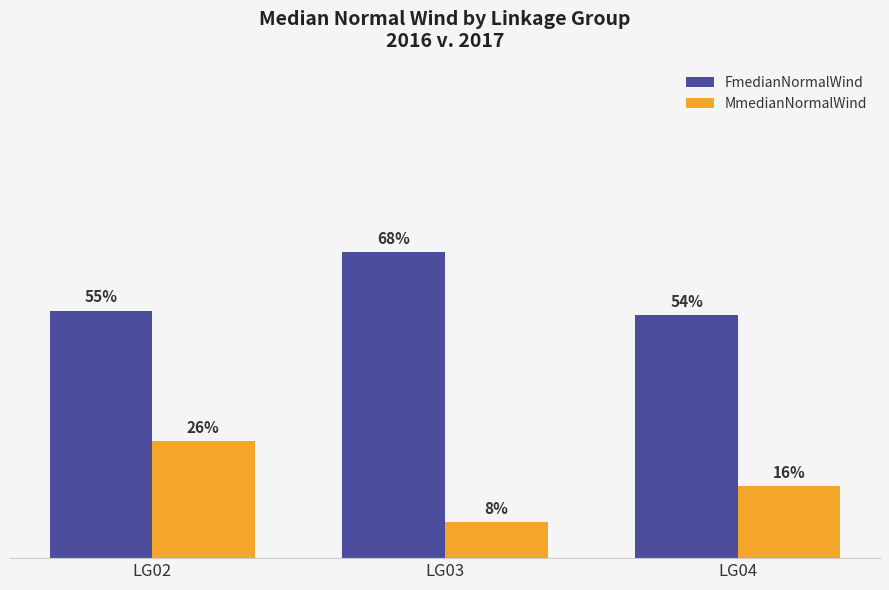

Is the value of MmedianNormalWind at LG03 greater than the value of FmedianNormalWind at LG02?

No